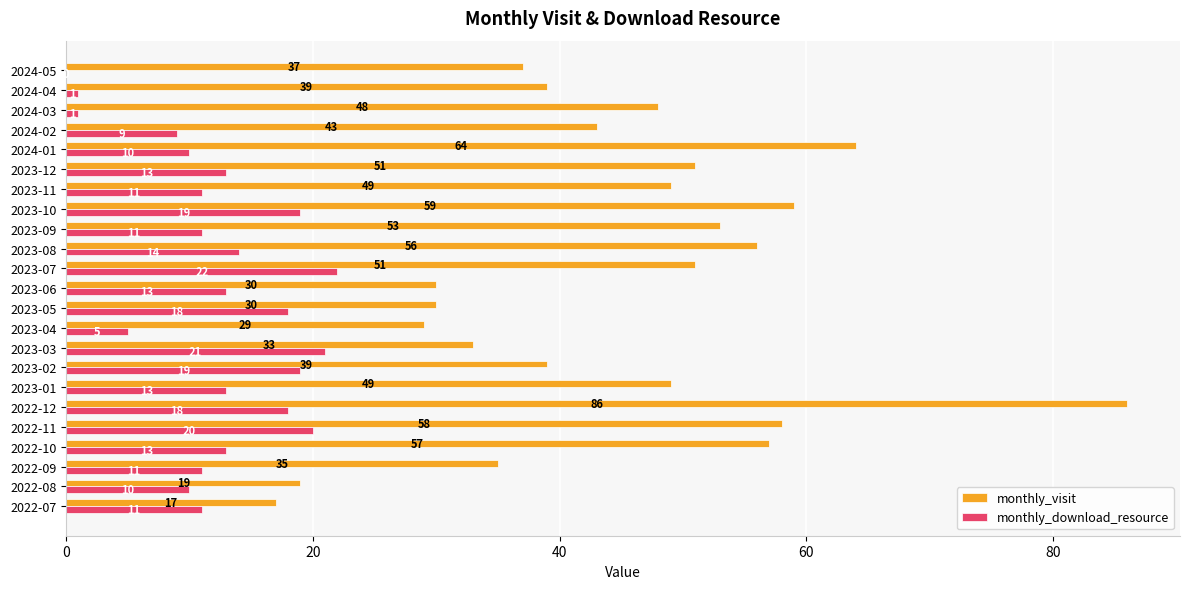

What is the greatest value displayed?

86